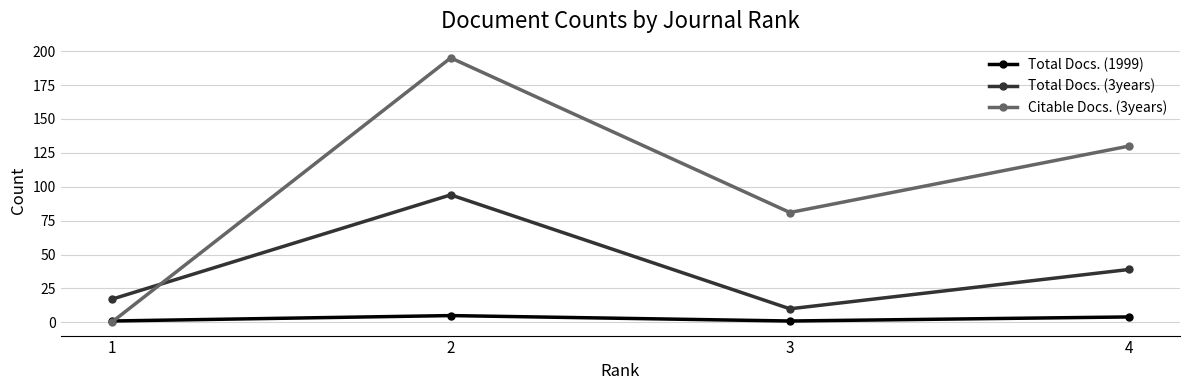

Rank the series at 3 from highest to lowest value.

Citable Docs. (3years), Total Docs. (3years), Total Docs. (1999)